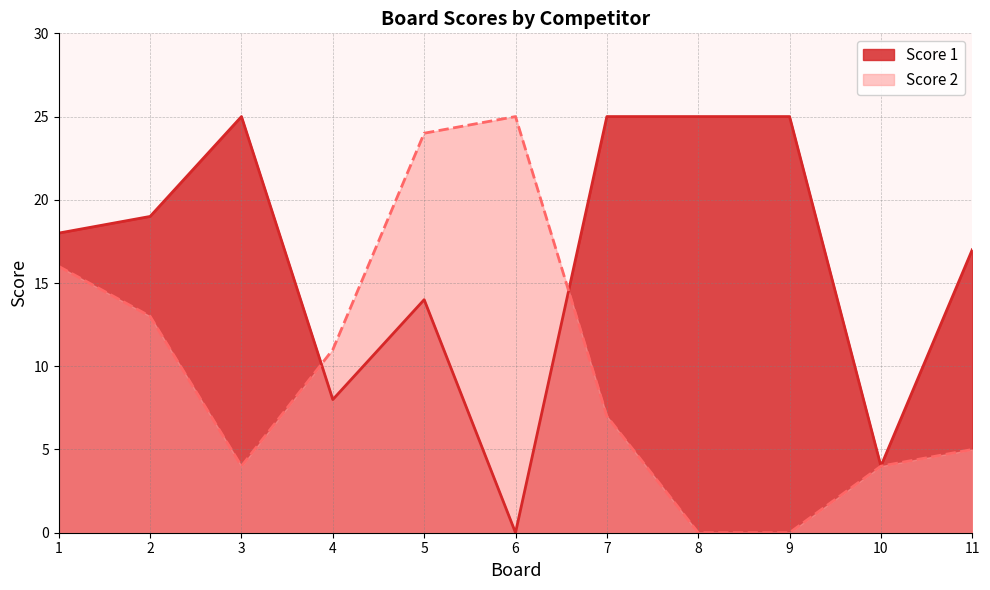

The Score 2 series shows 6 at 10. True or false?

False